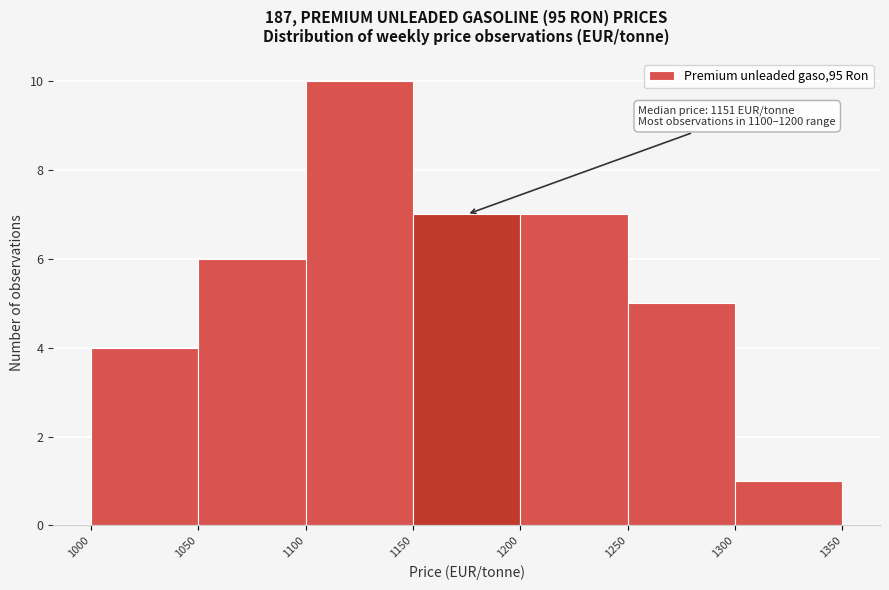

Over which range of the x-axis is the bar tallest?

1100 to 1150